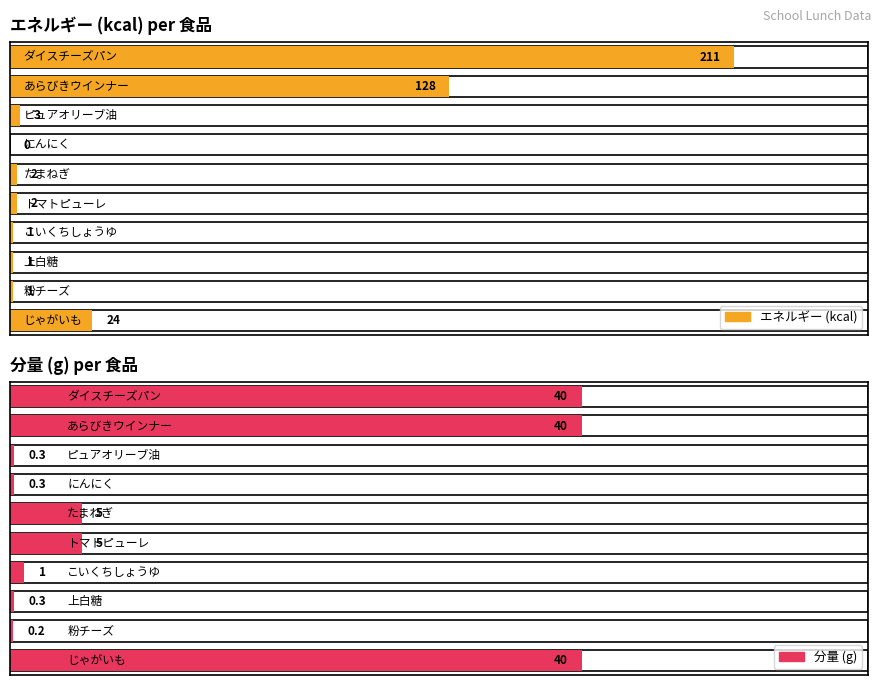

How many values in the 分量 series exceed 5?

3